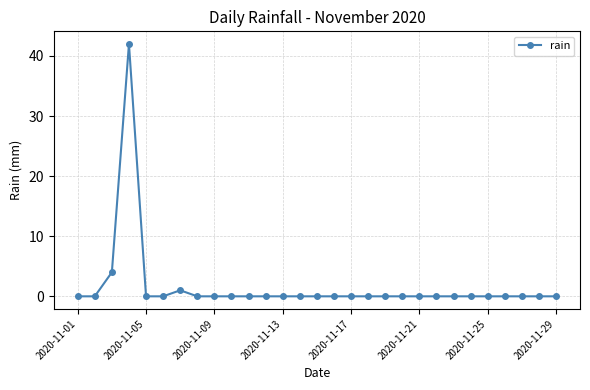

How many categories are shown in the chart?

29